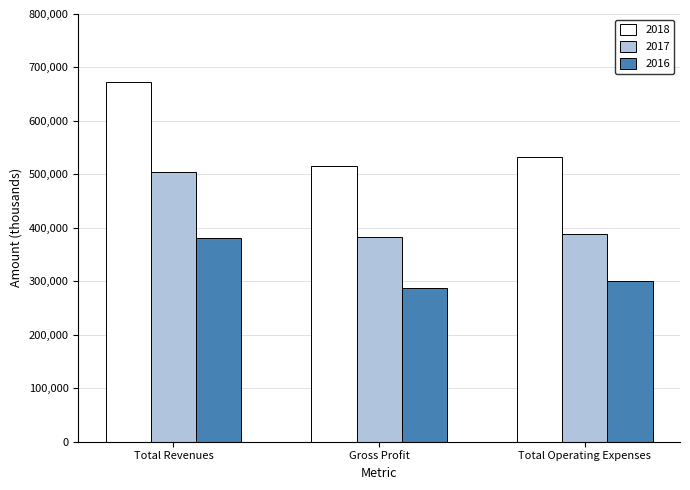

Reading left to right, list all the values displayed in this chart.

2018: 673624	516495	532931
2017: 503617	382346	387684
2016: 380436	288225	301093